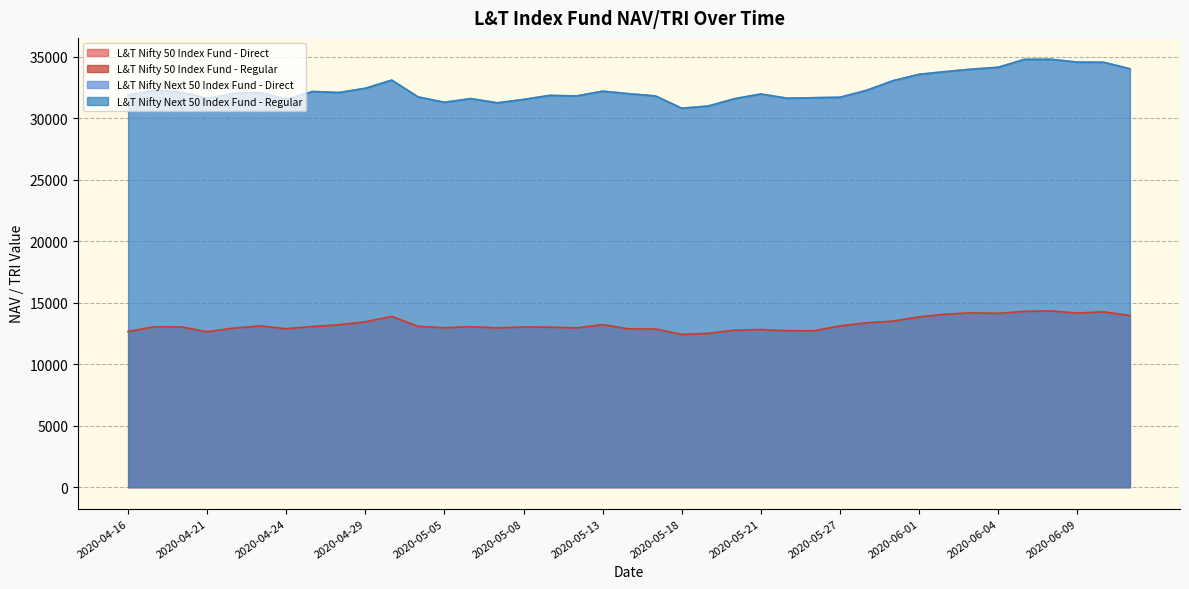

At which label does L&T Nifty 50 Index Fund - Regular first exceed 13055?

2020-04-23